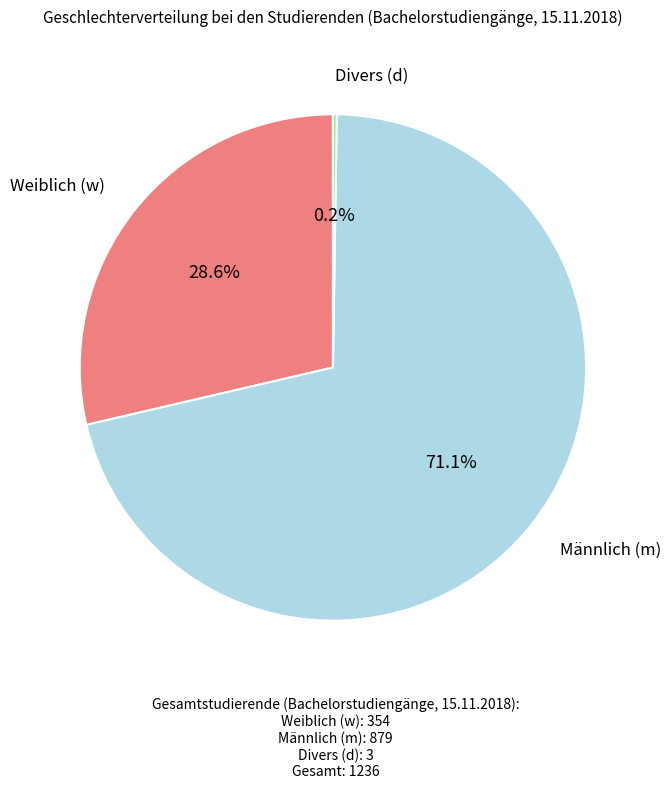

What percentage is NOT represented by Weiblich (w)?

71.4%